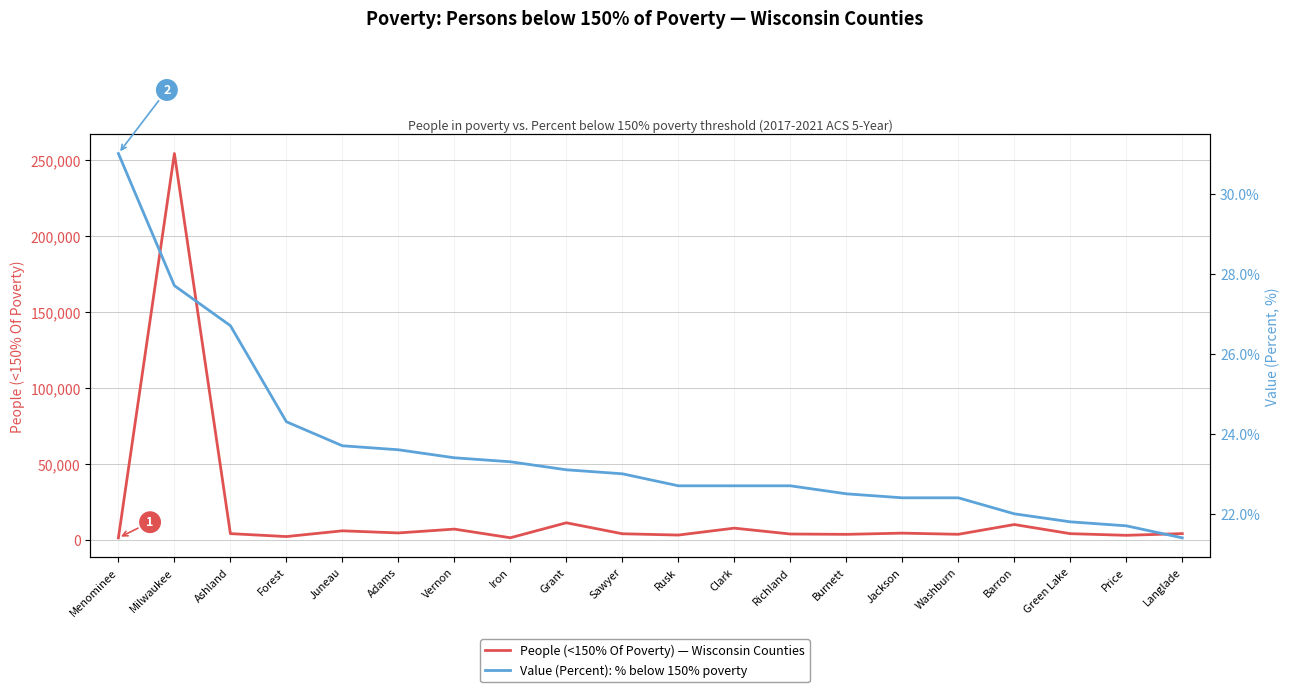

What is the total value across all series at Vernon?

7106.4